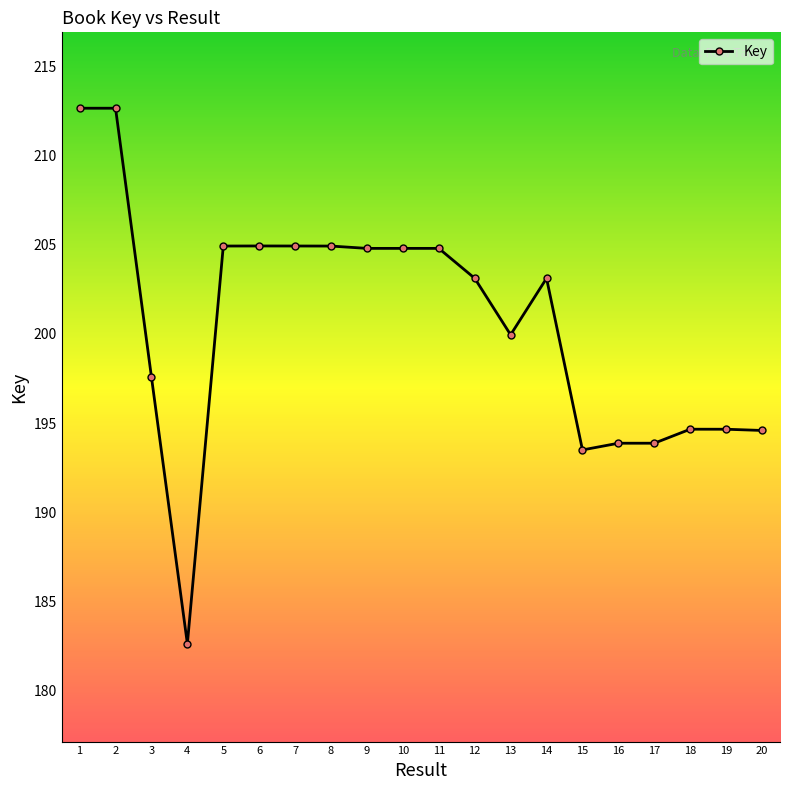

Does the chart have visible grid lines?

No